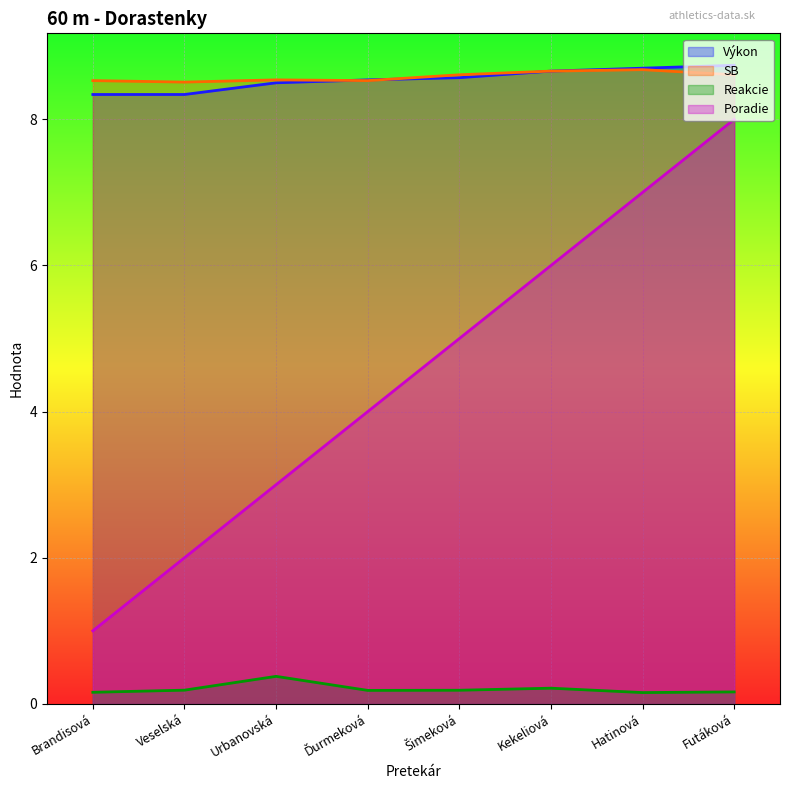

True or false: Reakcie and Výkon intersect in this chart.

False